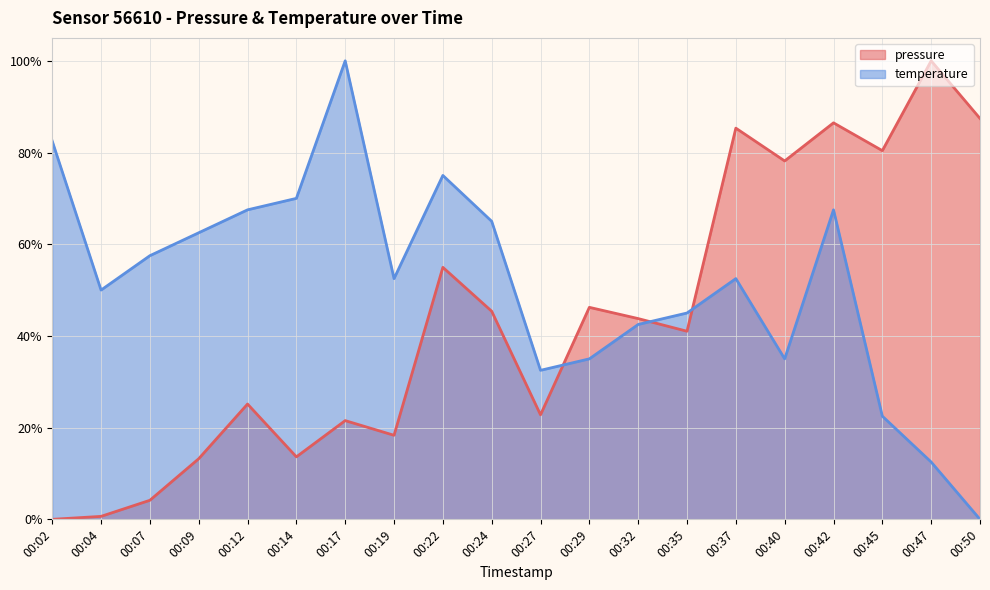

Which series has the largest total across all categories?

temperature